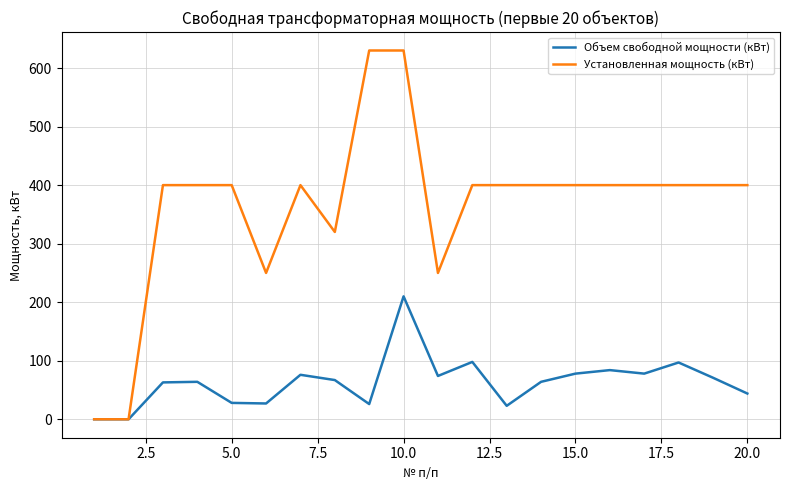

List the series in order of their overall mean, highest first.

Установленная мощность (кВт), Объем свободной мощности (кВт)